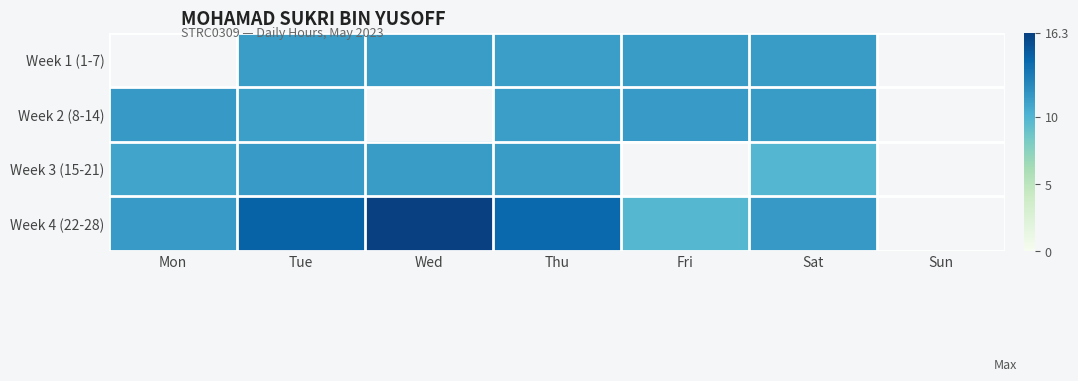

Reading left to right, extract all data points from this chart.

Week 1 (1-7): Mon=0.0	Tue=11.2	Wed=11.2	Thu=11.2	Fri=11.3	Sat=11.4	Sun=0.0
Week 2 (8-14): Mon=11.4	Tue=11.1	Wed=0.0	Thu=11.2	Fri=11.4	Sat=11.3	Sun=0.0
Week 3 (15-21): Mon=10.9	Tue=11.4	Wed=11.4	Thu=11.3	Fri=0.0	Sat=9.9	Sun=0.0
Week 4 (22-28): Mon=11.4	Tue=14.4	Wed=16.3	Thu=14.1	Fri=9.8	Sat=11.5	Sun=0.0